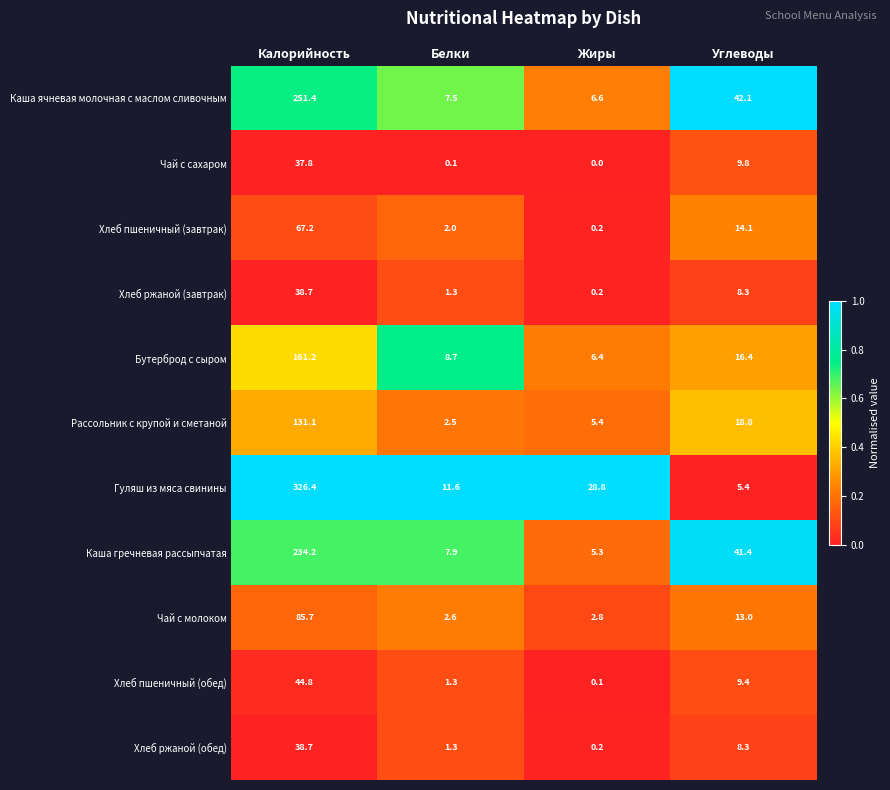

The value of Хлеб ржаной (завтрак) at Жиры is 0.2. True or false?

True